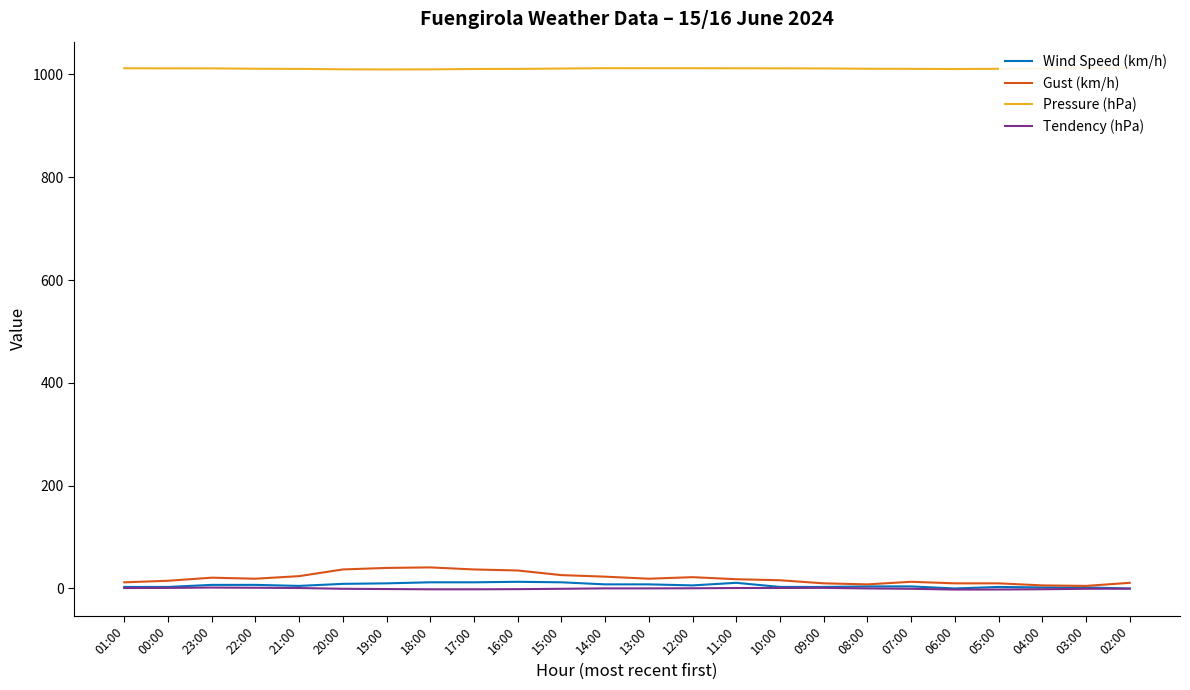

Reading right to left, list all the values displayed in this chart.

Wind Speed (km/h): 02:00=0.0	03:00=2.0	04:00=2.0	05:00=3.0	06:00=0.0	07:00=4.0	08:00=4.0	09:00=3.0	10:00=3.0	11:00=11.0	12:00=6.0	13:00=8.0	14:00=8.0	15:00=12.0	16:00=13.0	17:00=12.0	18:00=12.0	19:00=10.0	20:00=9.0	21:00=5.0	22:00=7.0	23:00=7.0	00:00=3.0	01:00=3.0
Gust (km/h): 02:00=11.0	03:00=5.0	04:00=6.0	05:00=10.0	06:00=10.0	07:00=13.0	08:00=8.0	09:00=10.0	10:00=16.0	11:00=18.0	12:00=22.0	13:00=19.0	14:00=23.0	15:00=26.0	16:00=35.0	17:00=37.0	18:00=41.0	19:00=40.0	20:00=37.0	21:00=24.0	22:00=19.0	23:00=21.0	00:00=15.0	01:00=12.0
Pressure (hPa): 02:00=1012.9	03:00=1012.5	04:00=1011.4	05:00=1010.9	06:00=1010.4	07:00=1010.8	08:00=1011.0	09:00=1011.6	10:00=1011.8	11:00=1011.9	12:00=1012.0	13:00=1012.0	14:00=1012.1	15:00=1011.4	16:00=1010.7	17:00=1010.5	18:00=1009.8	19:00=1009.6	20:00=1009.9	21:00=1010.7	22:00=1011.0	23:00=1011.7	00:00=1011.8	01:00=1011.9
Tendency (hPa): 02:00=-0.4	03:00=-0.6	04:00=-1.5	05:00=-2.0	06:00=-2.1	07:00=-0.6	08:00=0.1	09:00=1.2	10:00=1.0	11:00=0.9	12:00=0.4	13:00=0.2	14:00=0.2	15:00=-0.6	16:00=-1.3	17:00=-1.6	18:00=-1.6	19:00=-1.1	20:00=-0.6	21:00=0.9	22:00=1.4	23:00=1.8	00:00=1.1	01:00=0.9